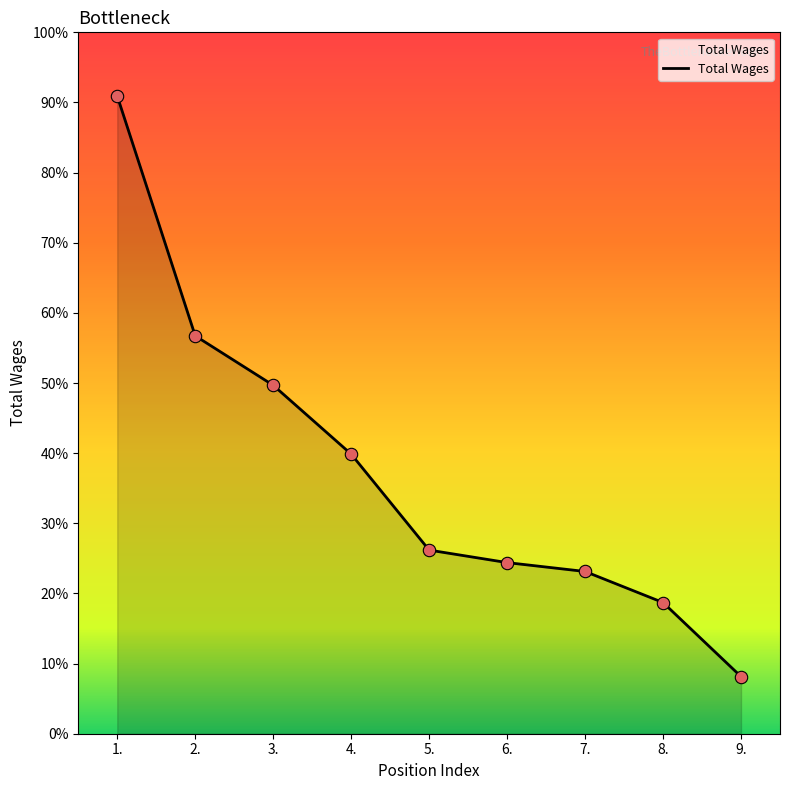

Is this an area chart (filled region under the line)?

Yes